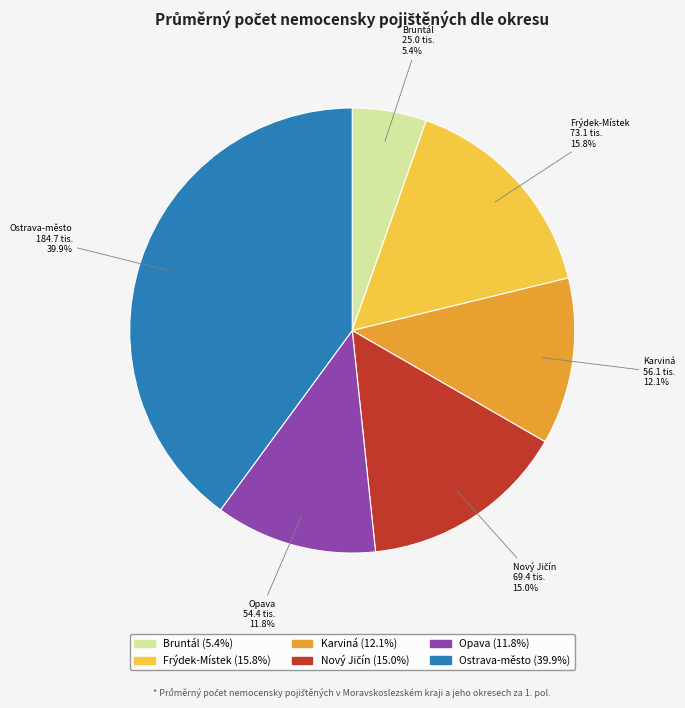

What percentage is the Opava slice, to the nearest percent?

12%